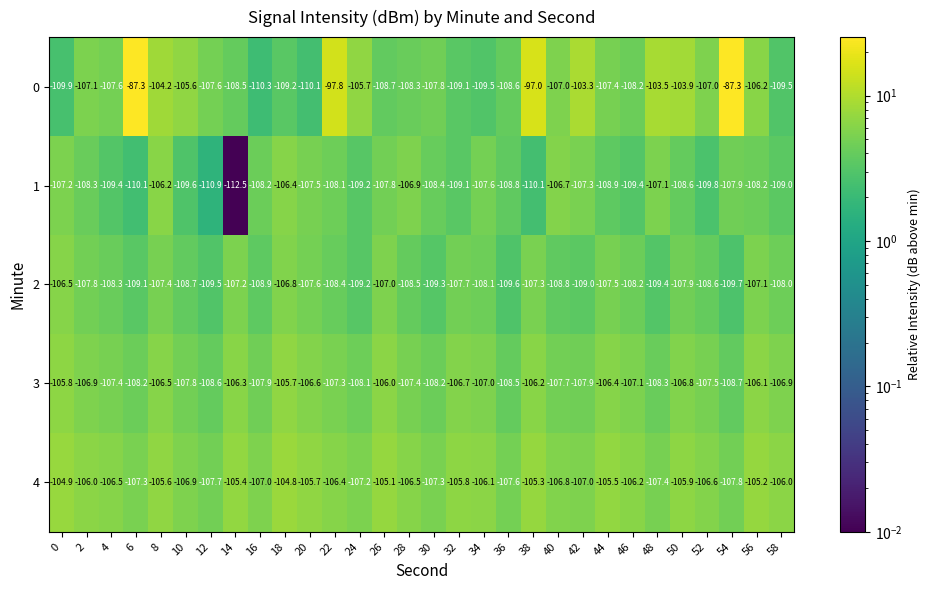

List the series in order of their peak value, highest first.

0, 4, 3, 1, 2